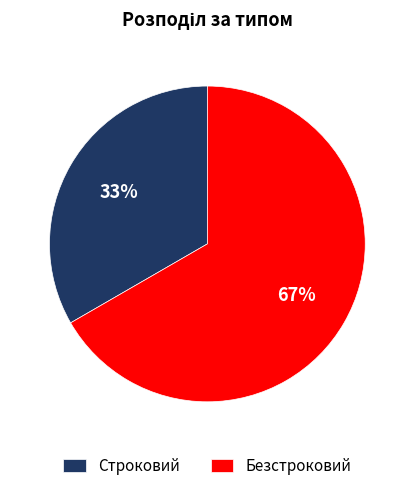

Which category accounts for the majority?

Безстроковий